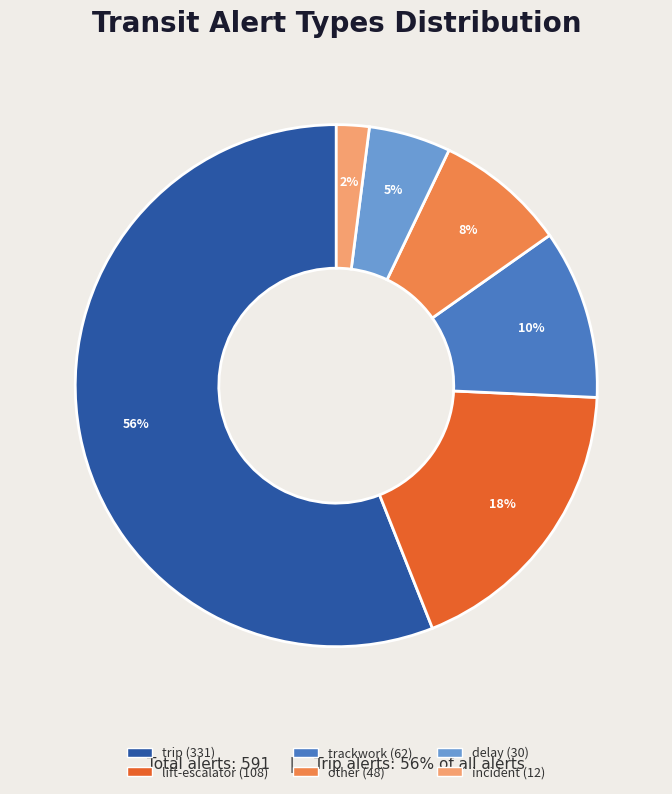

What is the ratio of the value at delay to the value at lift-escalator?

0.3